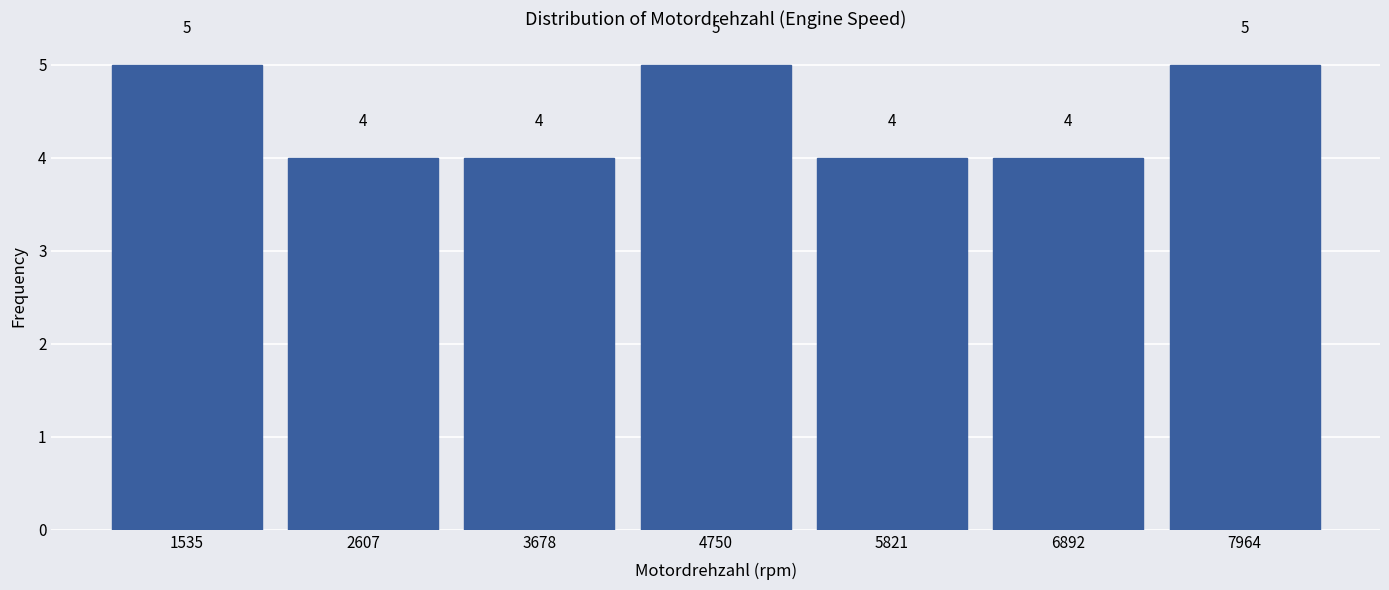

Reading left to right, list every bar in this chart as the range it spans on the x-axis followed by its height. The bar edges are not printed on the chart, so give them approximately, as read against the axis.

1000 to 2000: 5
2000 to 3200: 4
3200 to 4200: 4
4200 to 5200: 5
5200 to 6400: 4
6400 to 7400: 4
7400 to 8600: 5